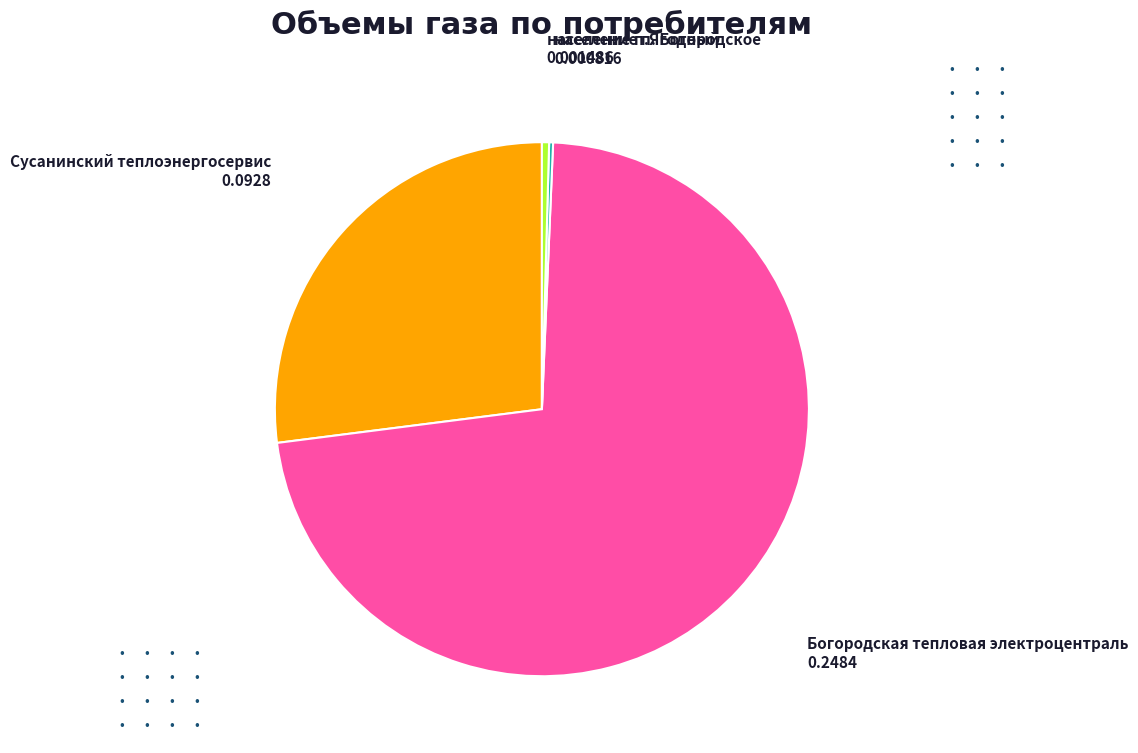

Which has a higher value, население п.Ягодный or Сусанинский теплоэнергосервис?

Сусанинский теплоэнергосервис